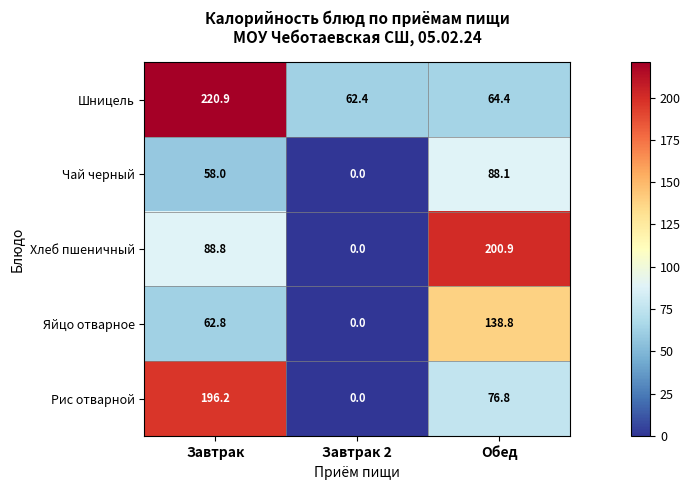

What is the average value of the Яйцо отварное series?

67.2